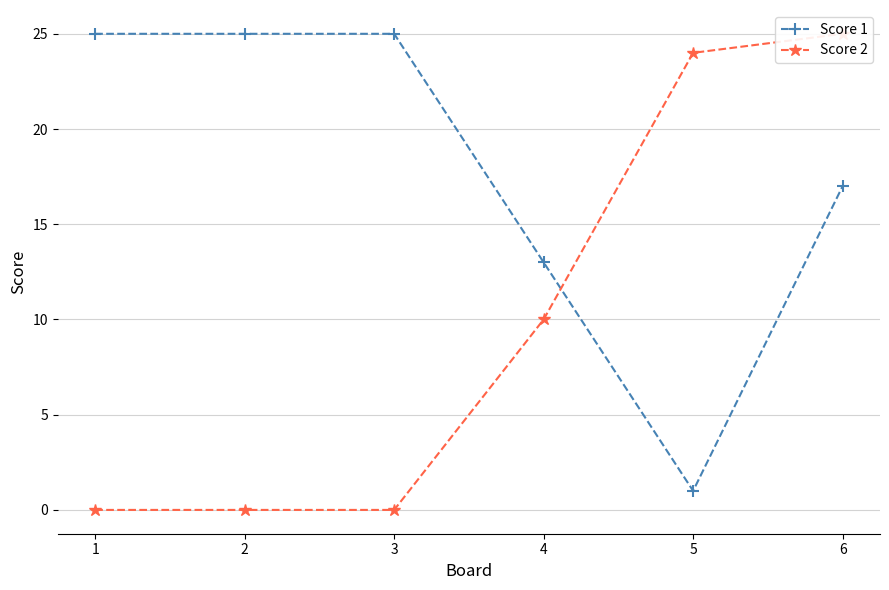

How many distinct data groups are displayed?

2